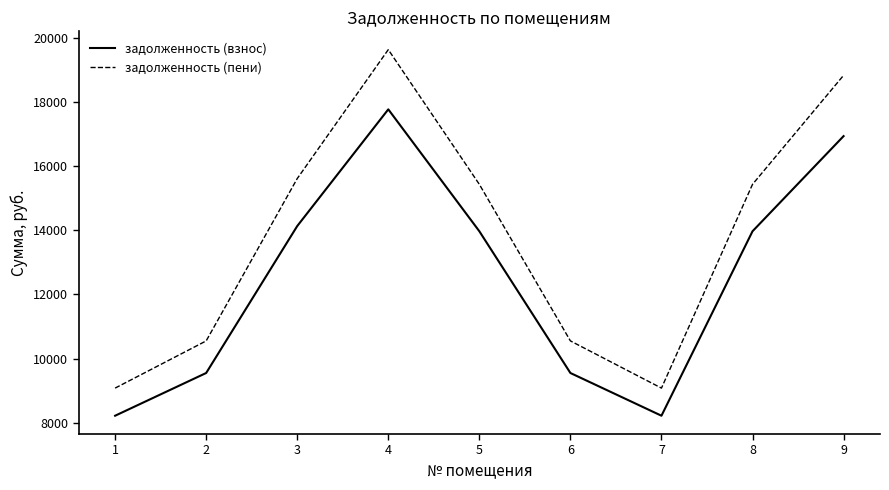

Does the chart display data point markers on the line(s)?

No